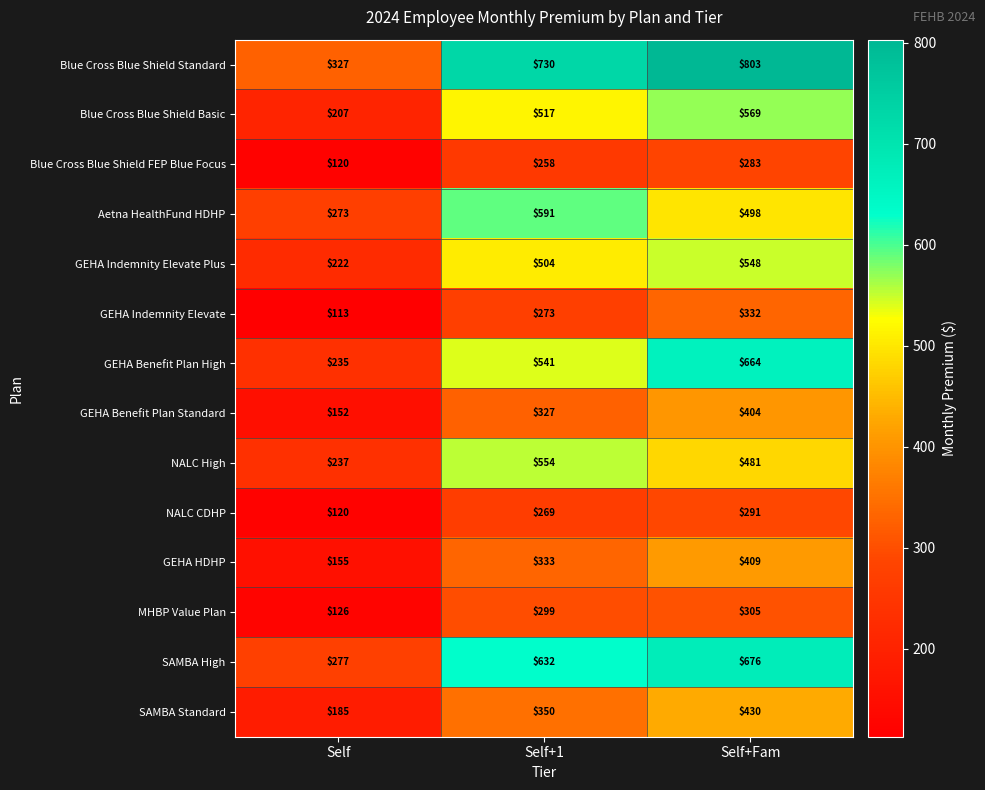

Read the Aetna HealthFund HDHP value at Self+Fam.

498